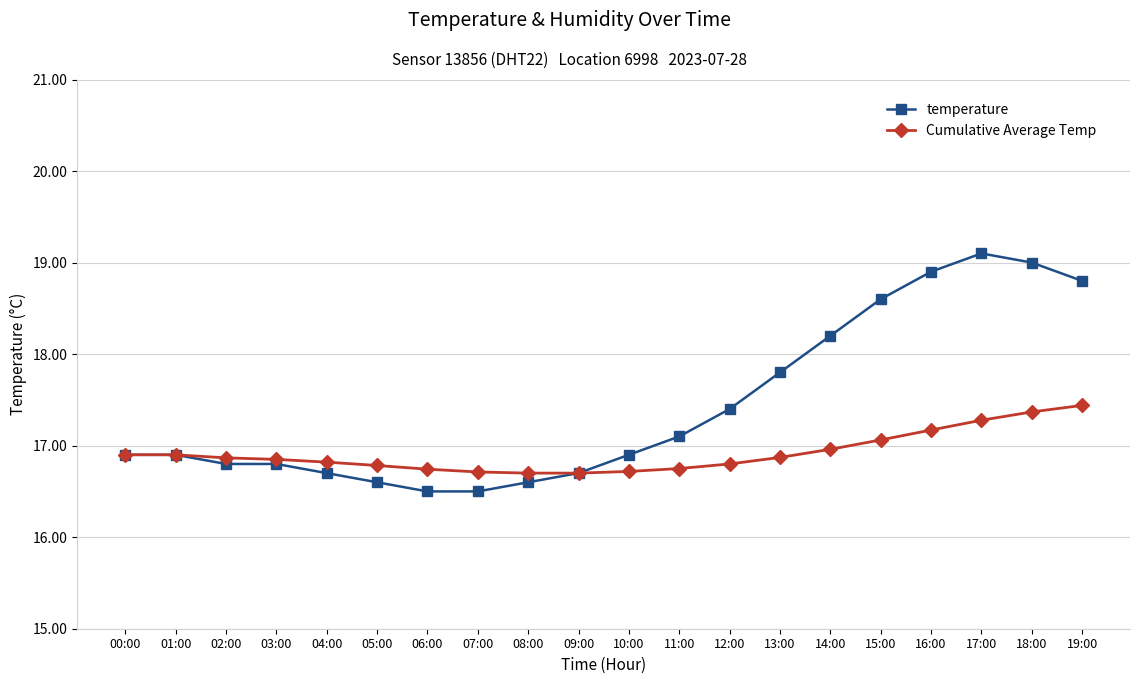

Is this an area chart (filled region under the line)?

No